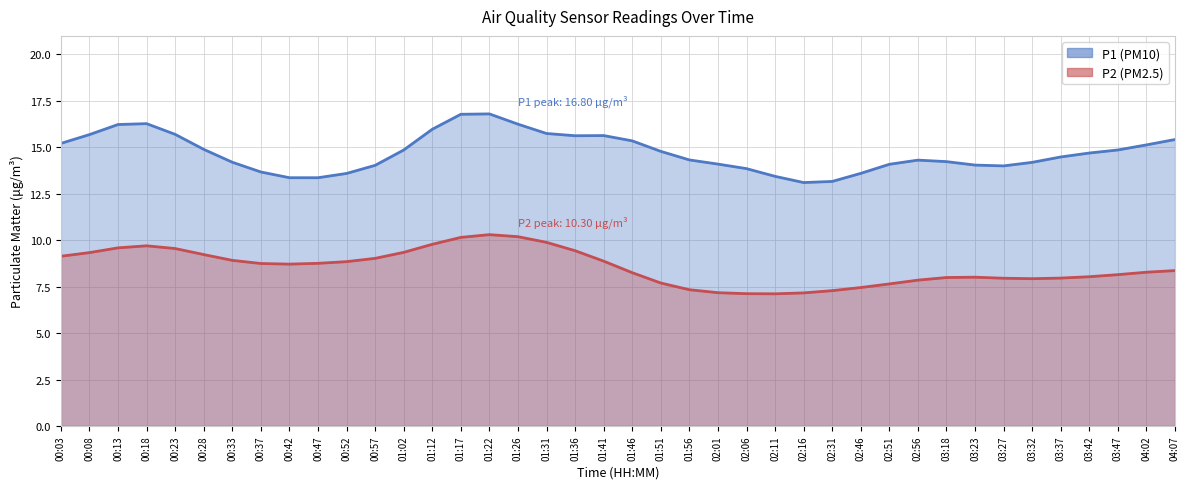

What is the difference between the P2 values at 00:08 and 01:36?

0.3